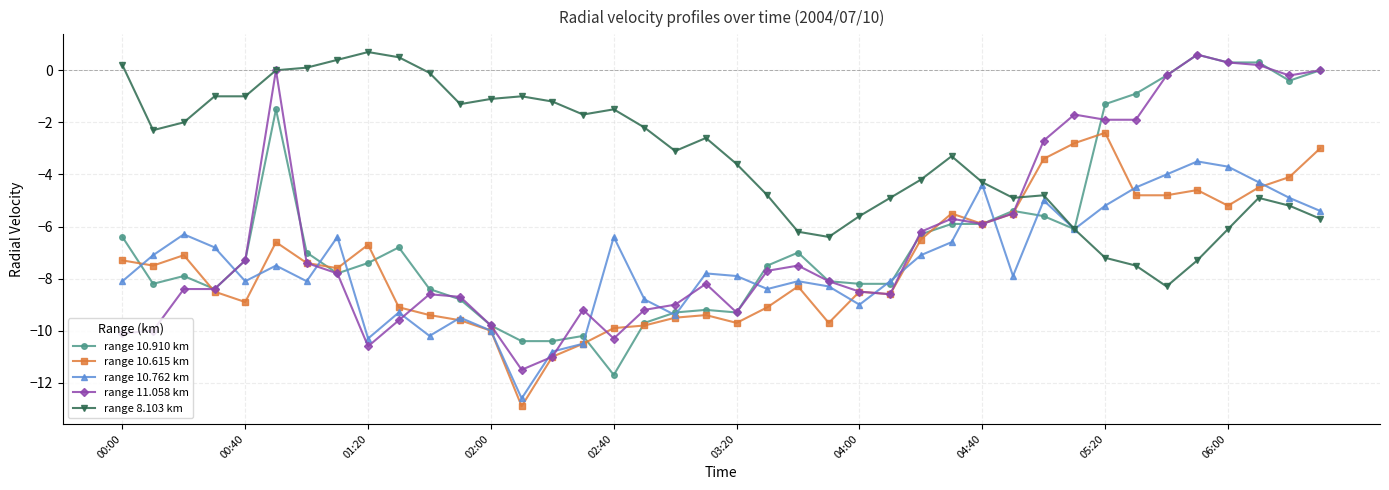

What is the value of the range 10.615 km point at the 12th from the left?

-9.6